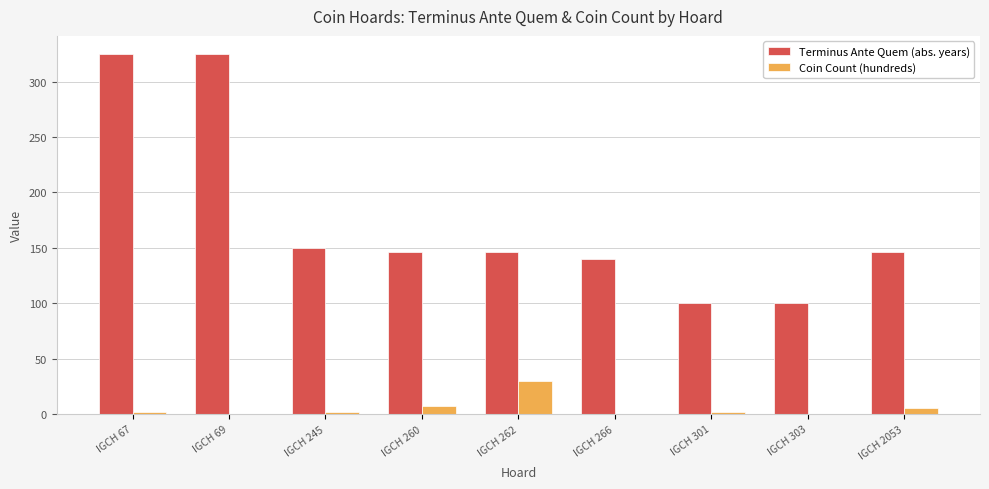

Is the value of Coin Count (hundreds) at IGCH 301 greater than the value of Terminus Ante Quem (abs. years) at IGCH 262?

No